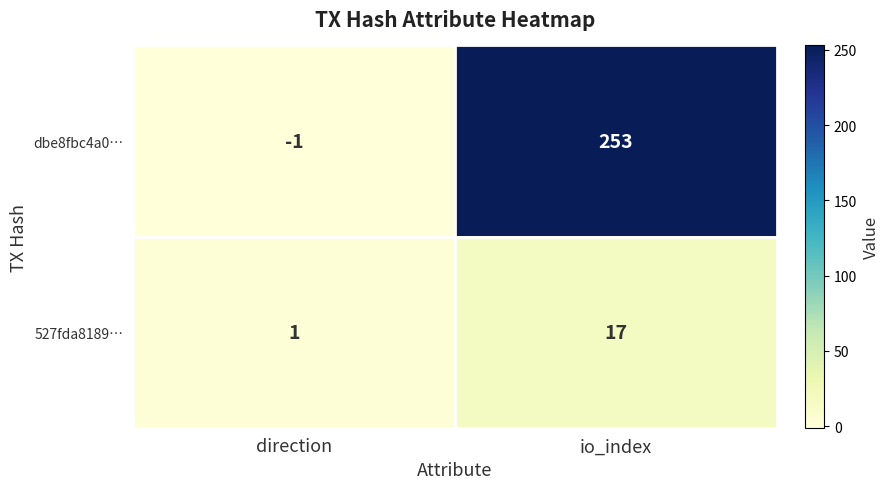

At which category is the sum across all series the highest?

io_index